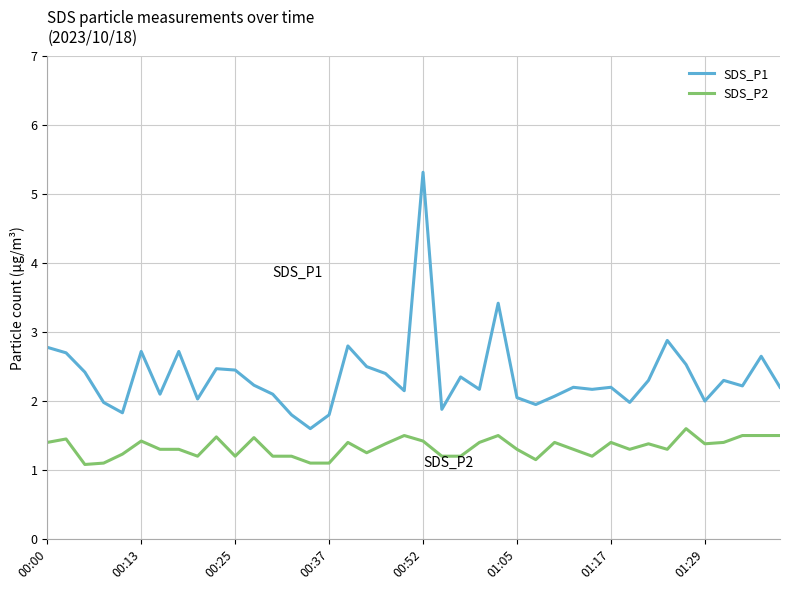

What is the maximum value shown in the chart?

5.3